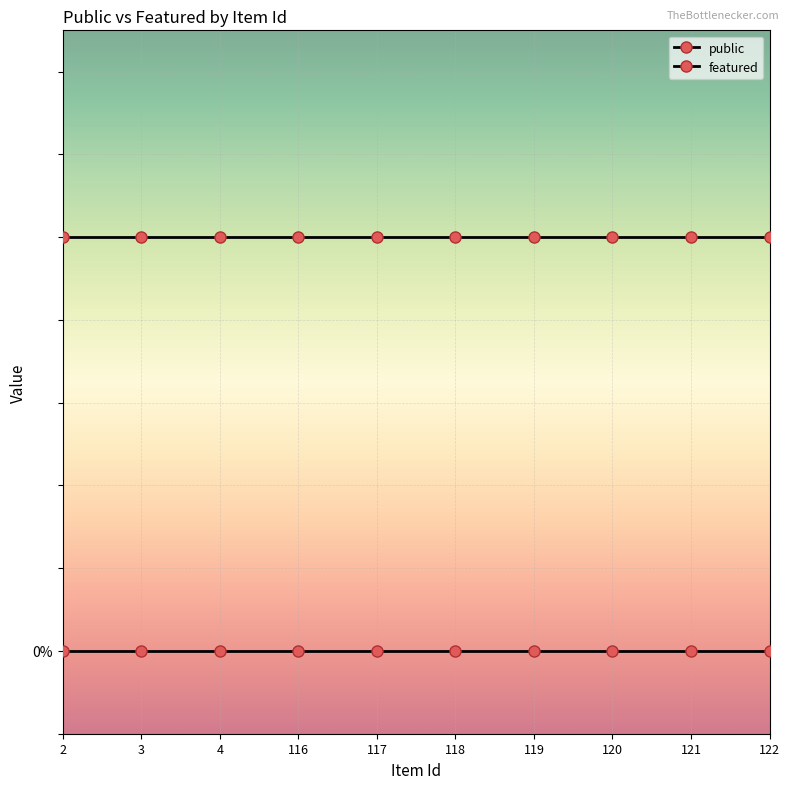

What is the maximum value shown in the chart?

1